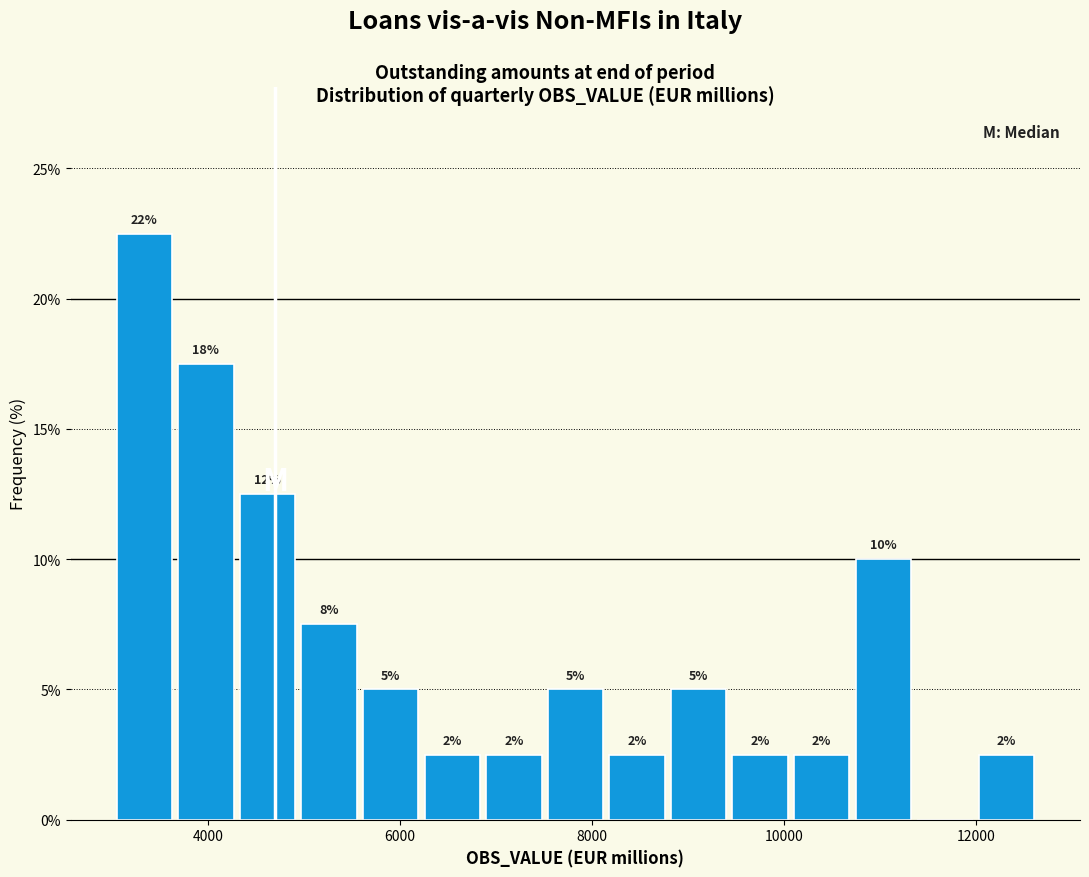

Read against the x-axis, roughly where is the centre of the tallest bar?

3400